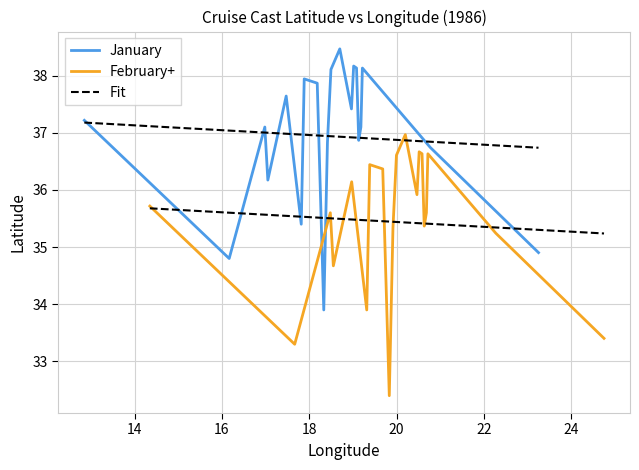

What is the minimum value for January?

33.9